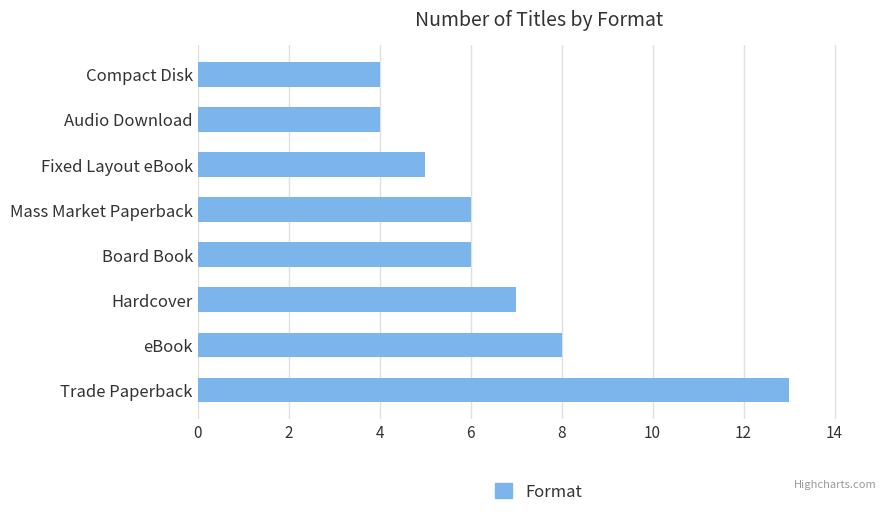

What is the average value?

7